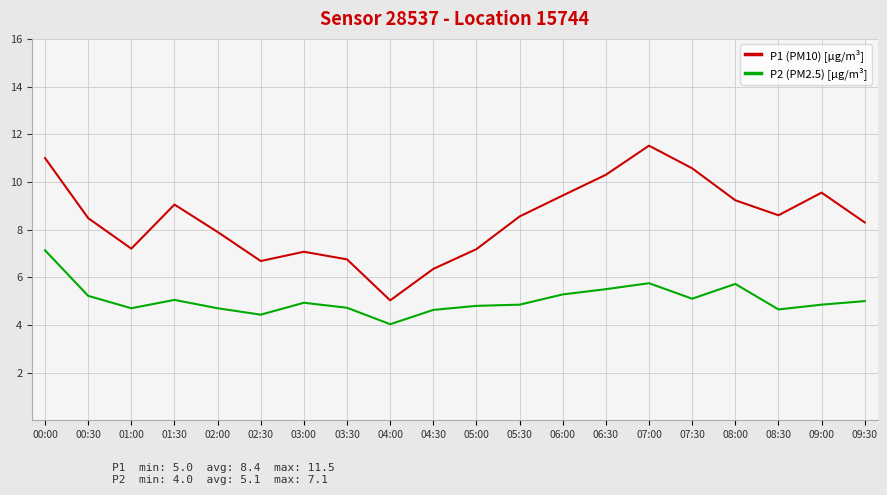

Rank the series at 02:00 from lowest to highest value.

P2 (PM2.5) [µg/m³], P1 (PM10) [µg/m³]